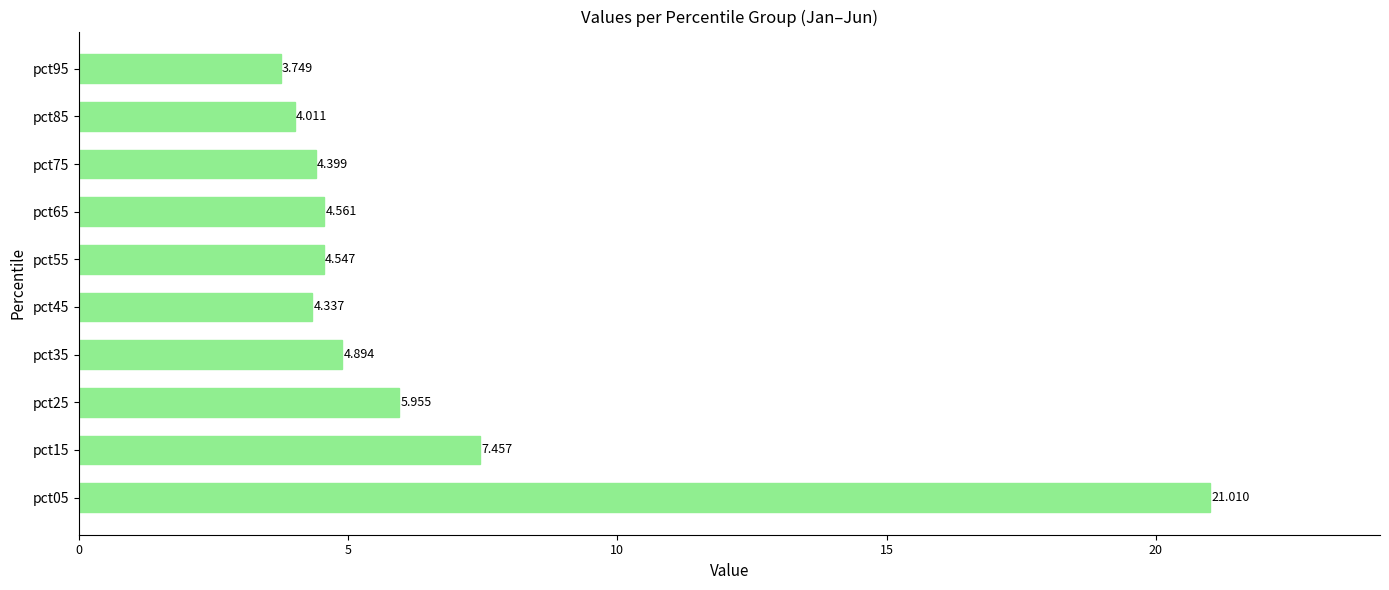

What is the difference between the second highest and second lowest values?

3.4